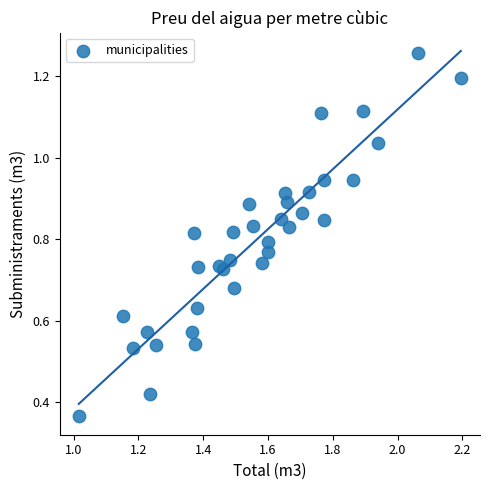

What is the range of X values (max minus min)?

1.2